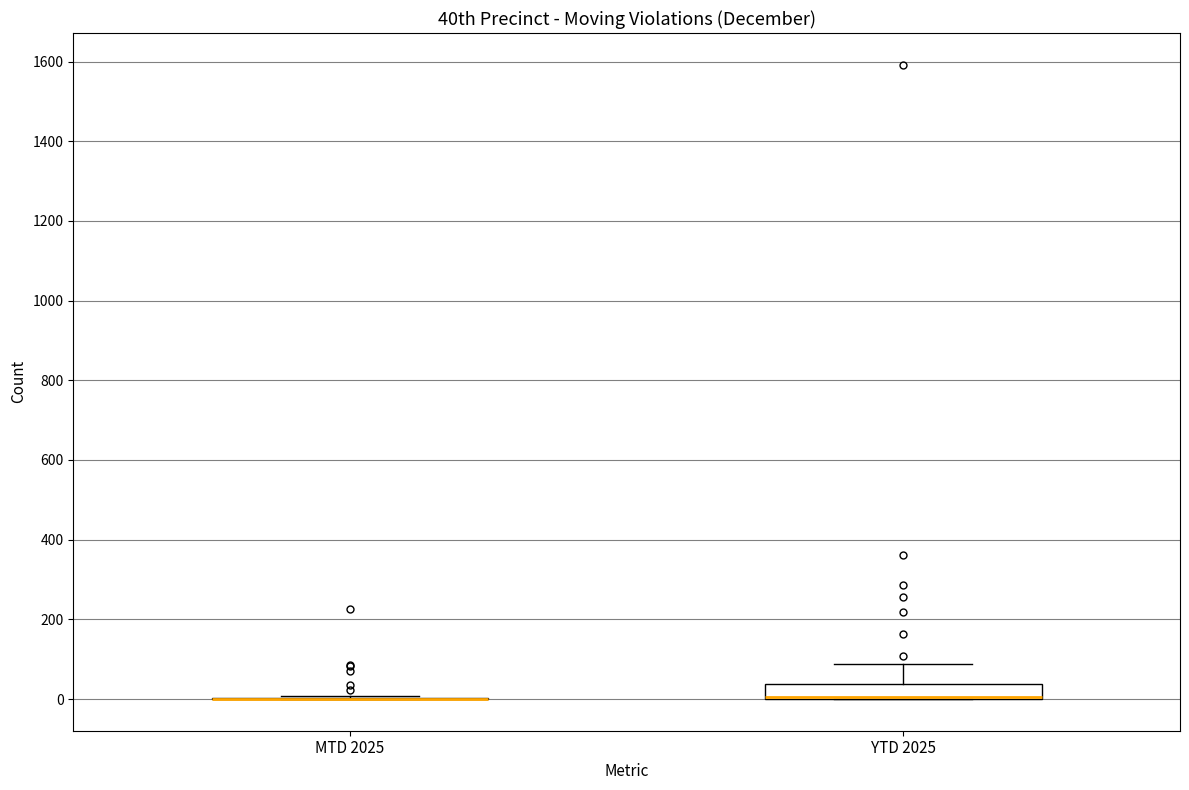

Where is the lower edge of the box for YTD 2025 on the y-axis? The values are not printed on the chart, so give them approximately, as read against the axis.

0